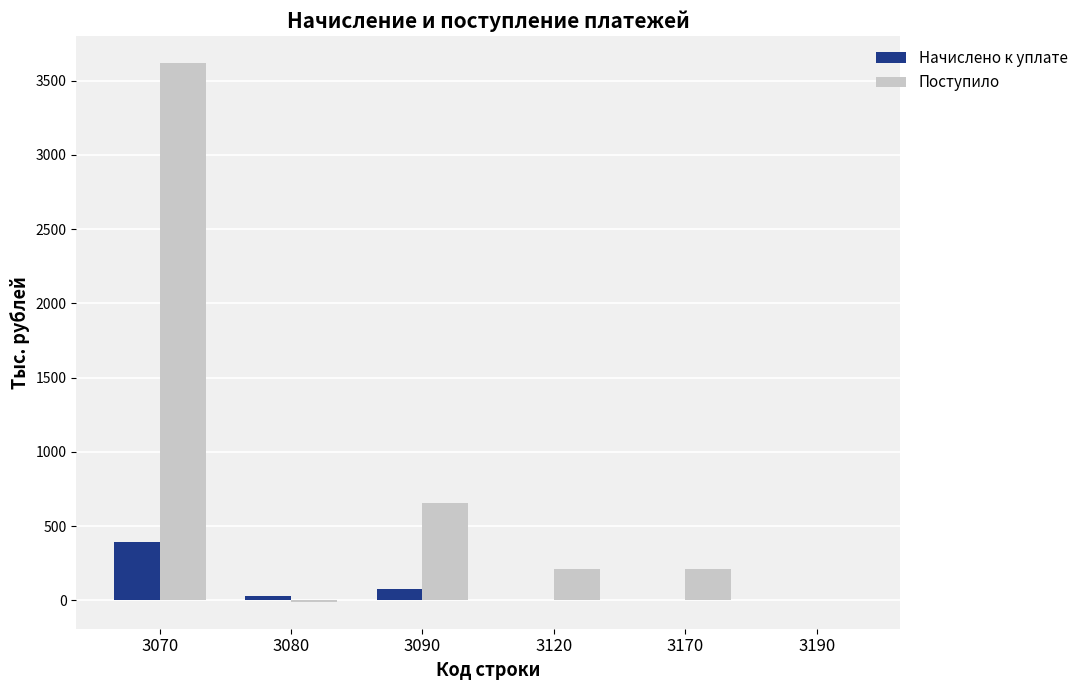

Is the value of Поступило at 3080 greater than the value of Начислено к уплате at 3090?

No